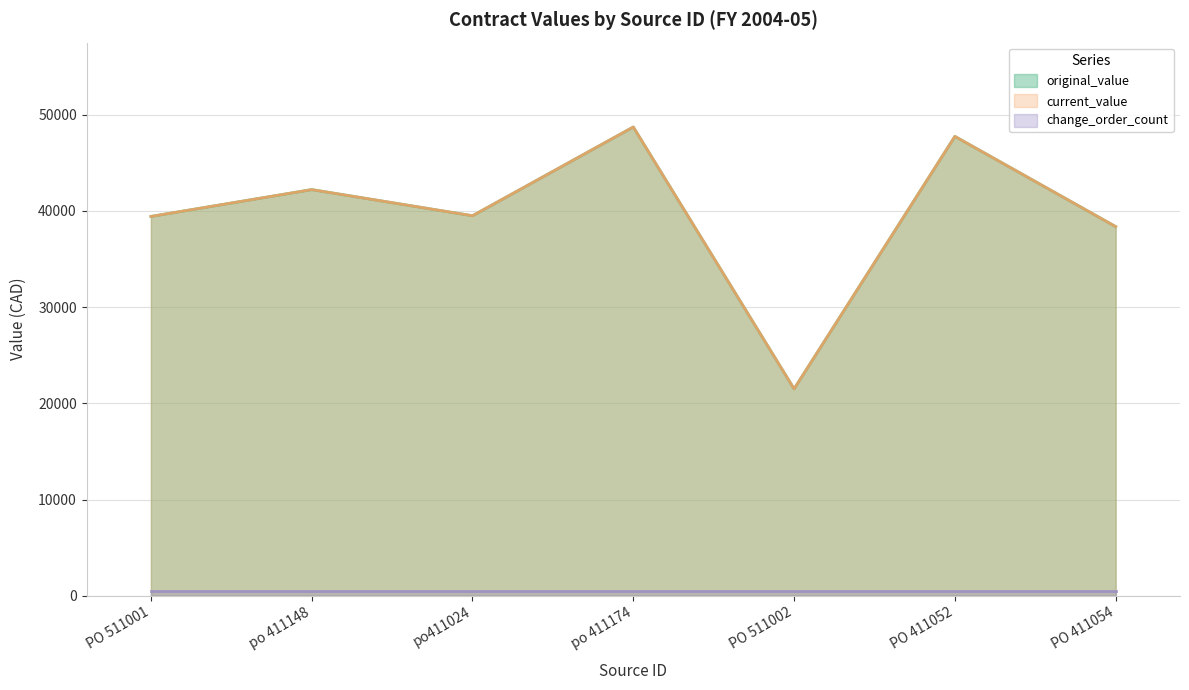

What is the minimum value for original_value?

21503